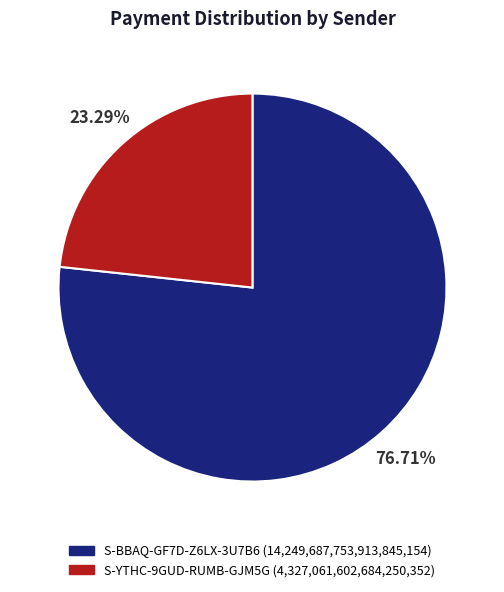

How many segments does this pie chart have?

2